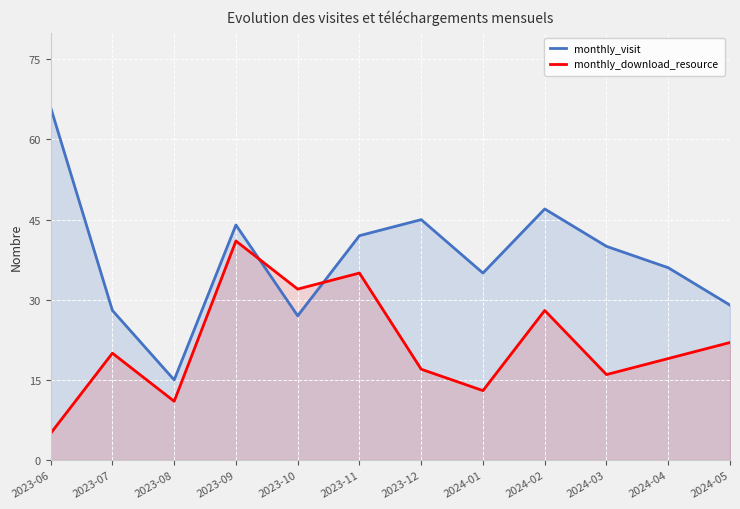

How many interior local valleys does the monthly_download_resource series have?

4